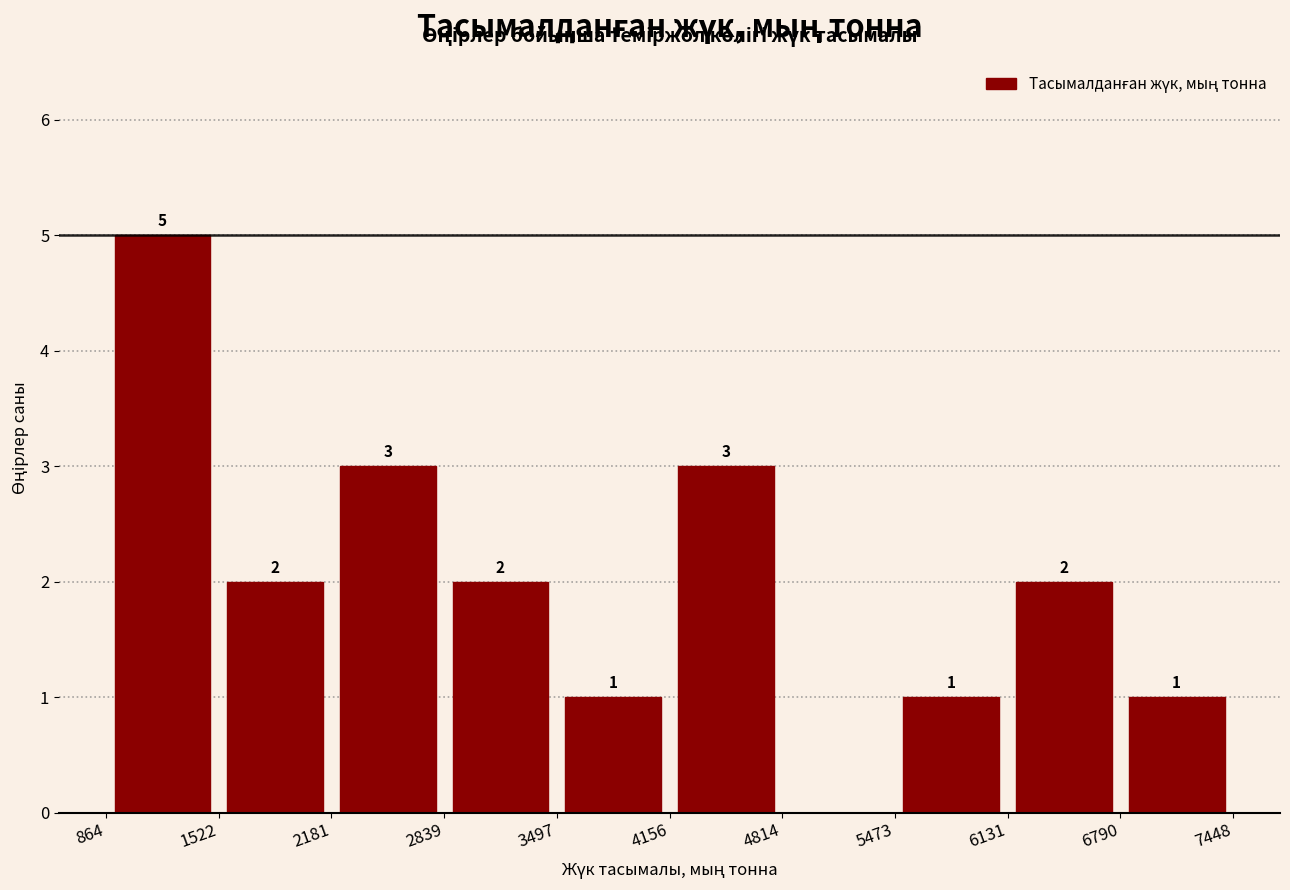

Over which range of the x-axis is the bar tallest?

864 to 1522